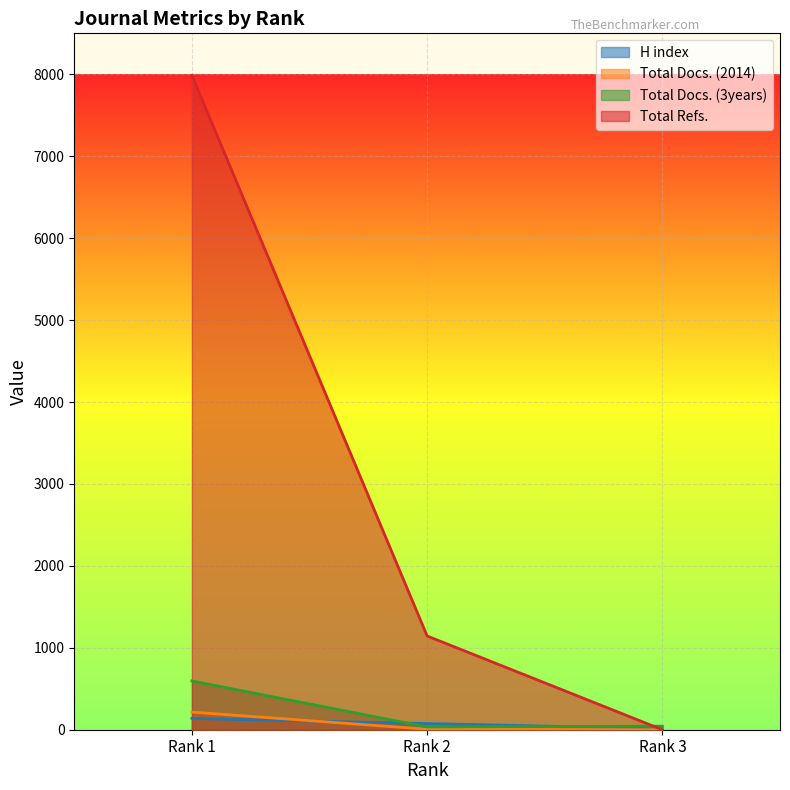

Which series has the largest total across all categories?

Total Refs.